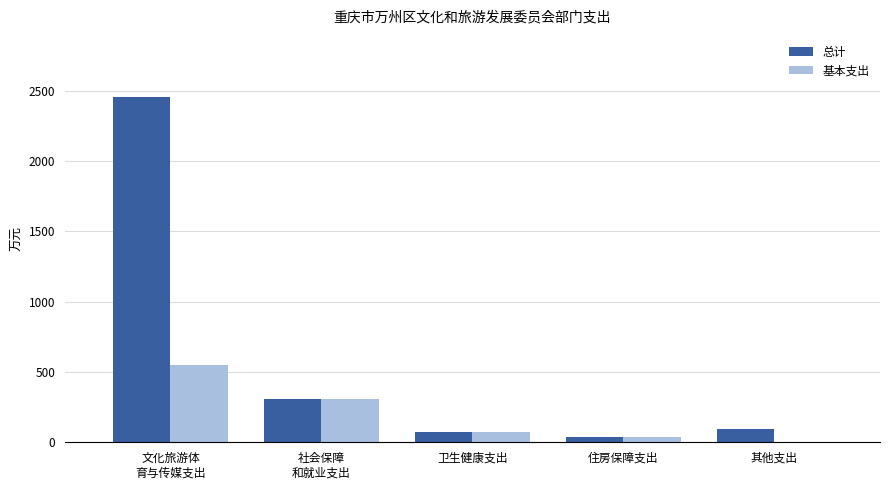

Reading left to right, list all the values displayed in this chart.

总计: 文化旅游体
育与传媒支出=2453.7	社会保障
和就业支出=309.8	卫生健康支出=72.3	住房保障支出=40.9	其他支出=91.0
基本支出: 文化旅游体
育与传媒支出=552.7	社会保障
和就业支出=309.8	卫生健康支出=72.3	住房保障支出=40.9	其他支出=0.0